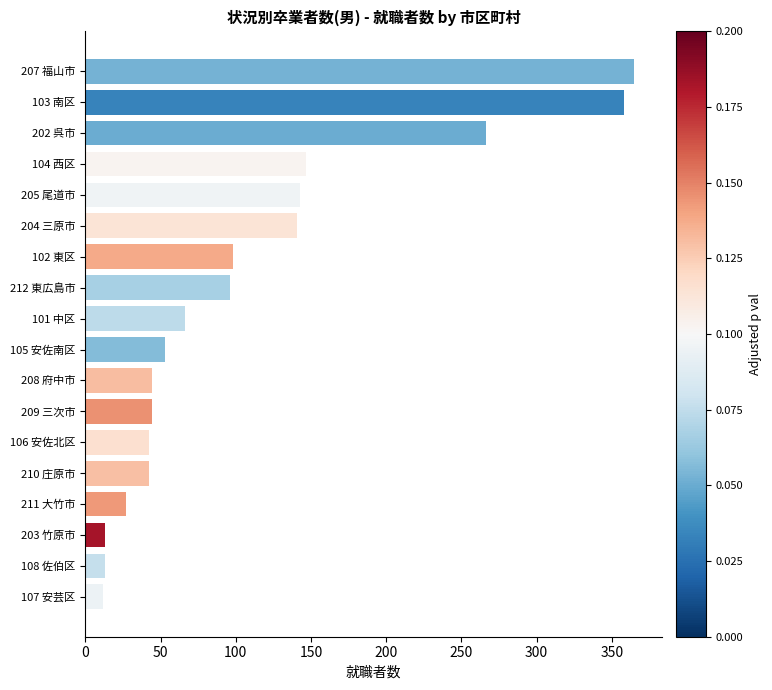

What is the maximum value shown in the chart?

365